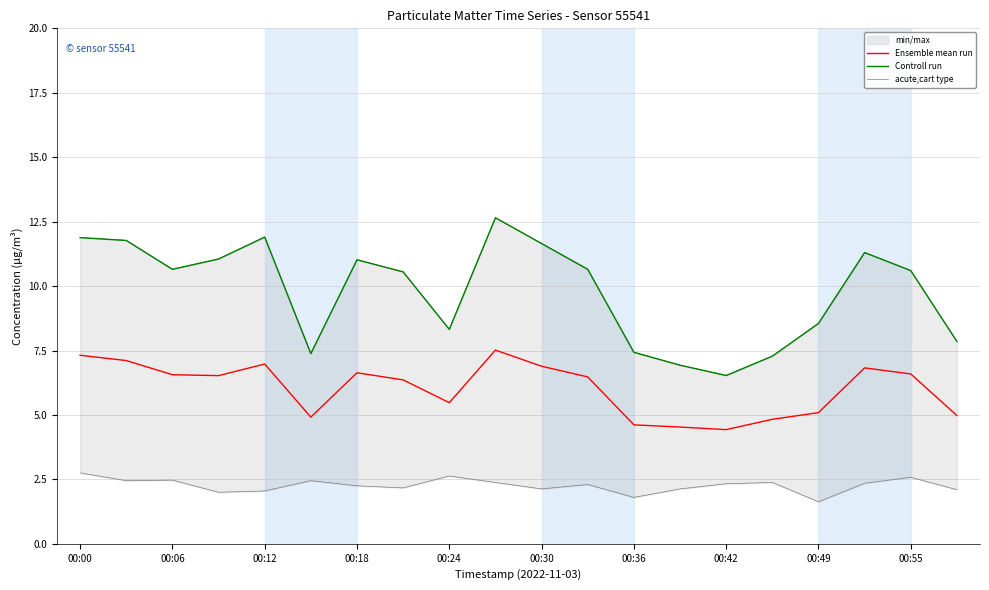

True or false: Controll run and acute,cart type cross at least once.

False